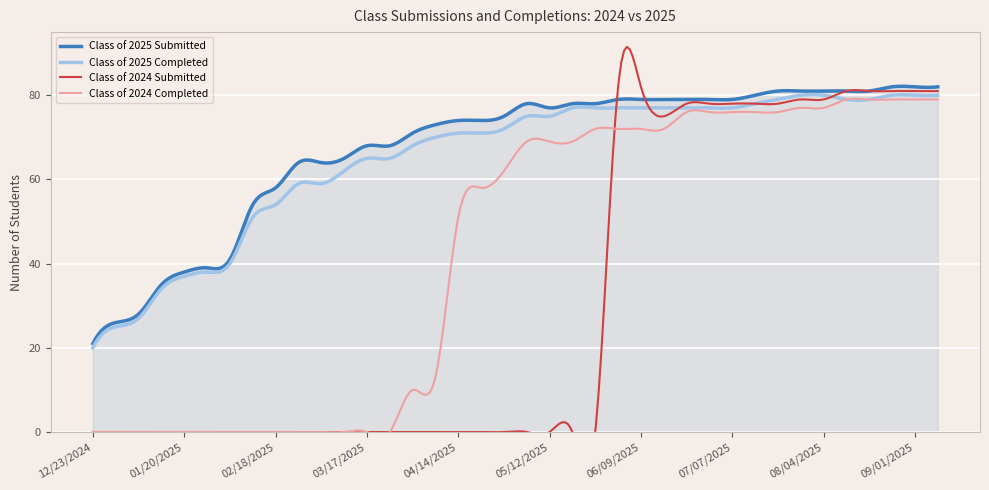

Reading left to right, extract all data points from this chart.

Class of 2025 Submitted: 21	26	28	35	38	39	41	54	58	64	64	65	68	68	71	73	74	74	75	78	77	78	78	79	79	79	79	79	79	80	81	81	81	81	81	82	82	82
Class of 2025 Completed: 20	25	27	34	37	38	40	51	54	59	59	62	65	65	68	70	71	71	72	75	75	77	77	77	77	77	77	77	77	78	79	80	80	79	79	80	80	80
Class of 2024 Submitted: 0	0	0	0	0	0	0	0	0	0	0	0	0	0	0	0	0	0	0	0	0	0	0	82	82	75	78	78	78	78	78	79	79	81	81	81	81	81
Class of 2024 Completed: 0	0	0	0	0	0	0	0	0	0	0	0	0	0	10	13	51	58	62	69	69	69	72	72	72	72	76	76	76	76	76	77	77	79	79	79	79	79